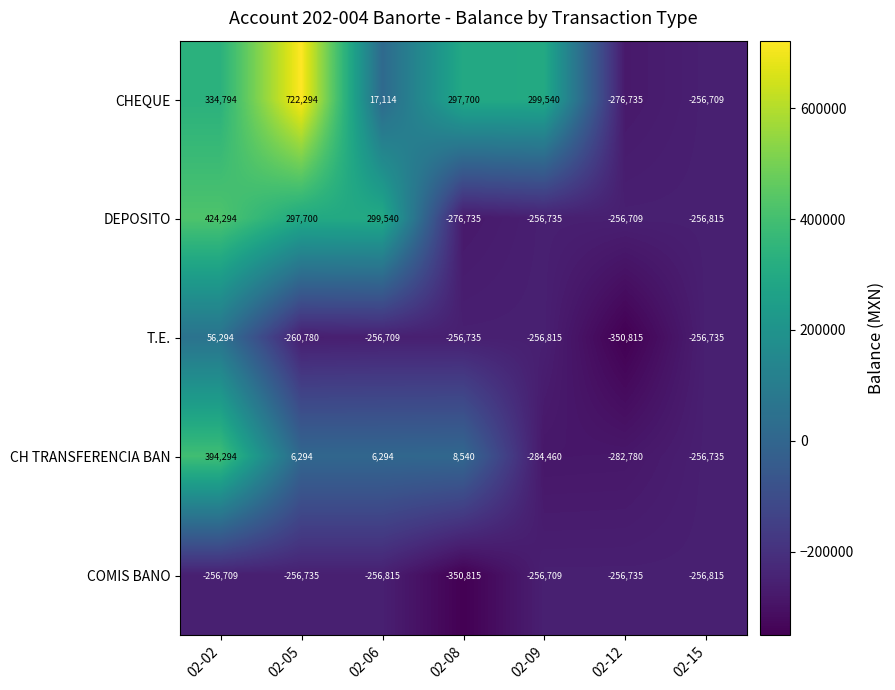

How many data points does each series have?

7